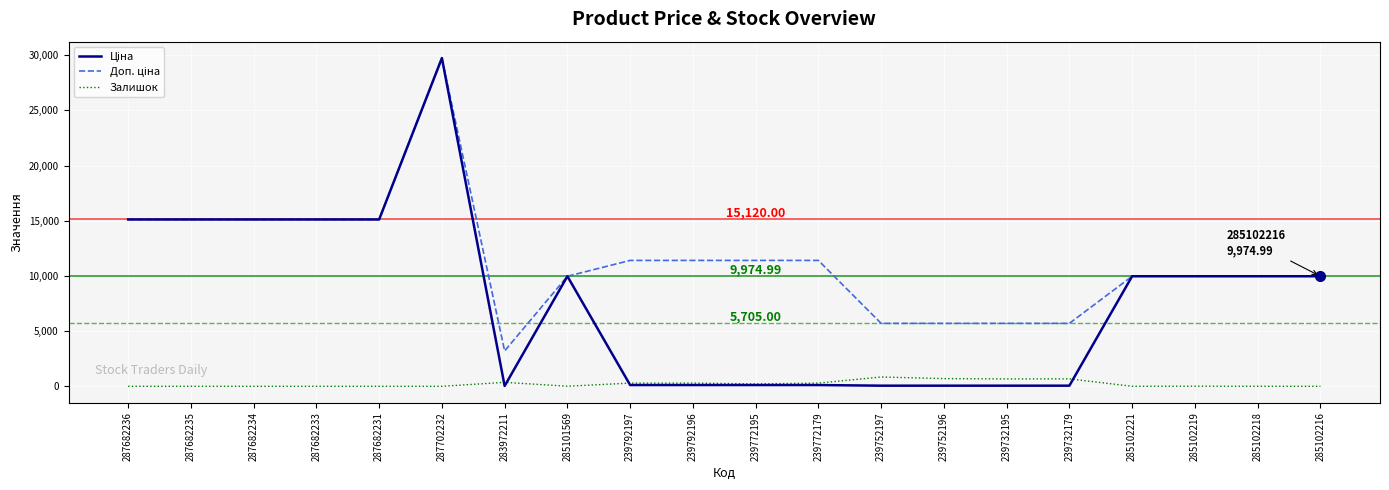

At which category is the sum across all series the highest?

287702232